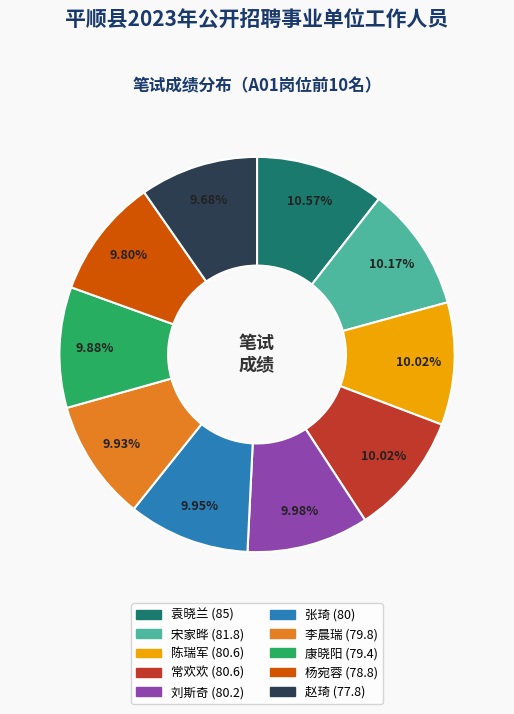

To the nearest percent, what percentage of the pie is 杨宛蓉?

10%